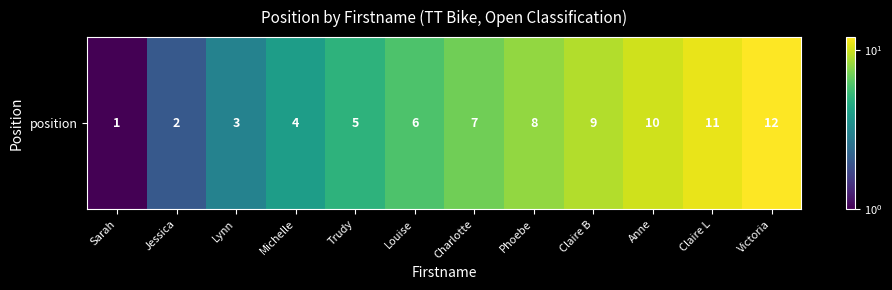

At which label is the value closest to 6?

Louise